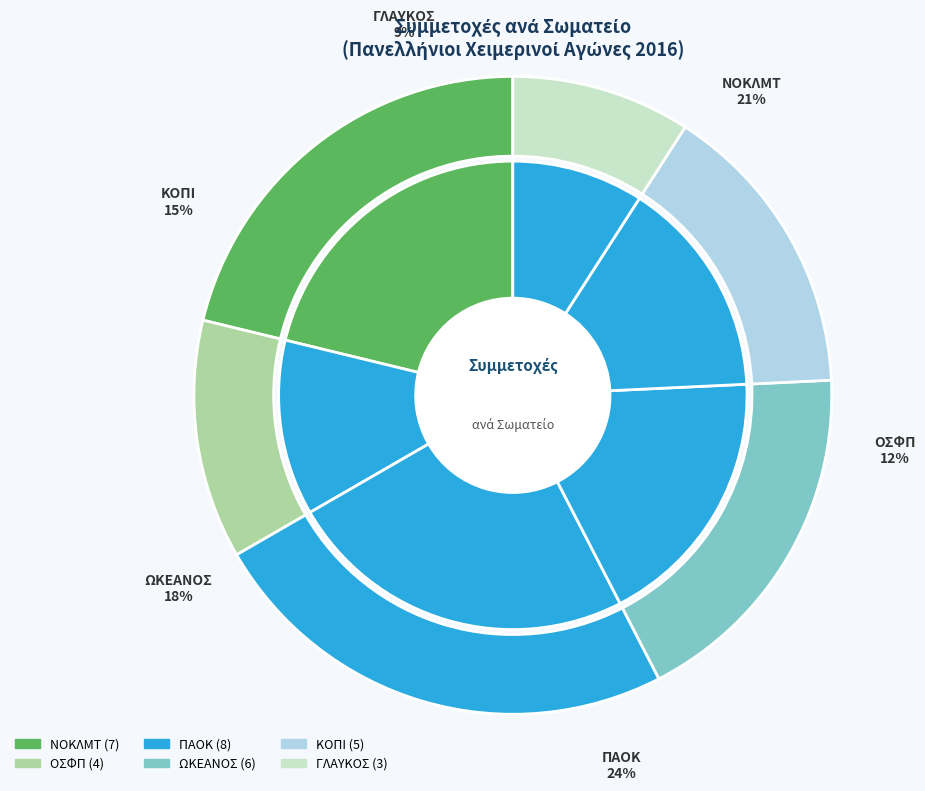

What is the change in value from NOKΛΜΤ to ΚΟΠΙ?

-2